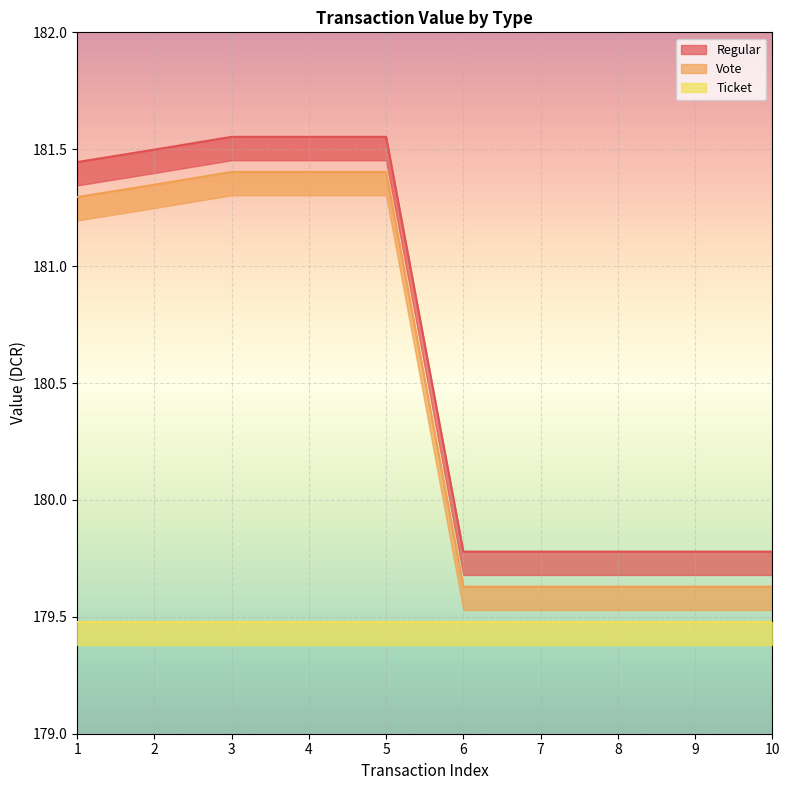

True or false: Vote and Regular cross at least once.

False